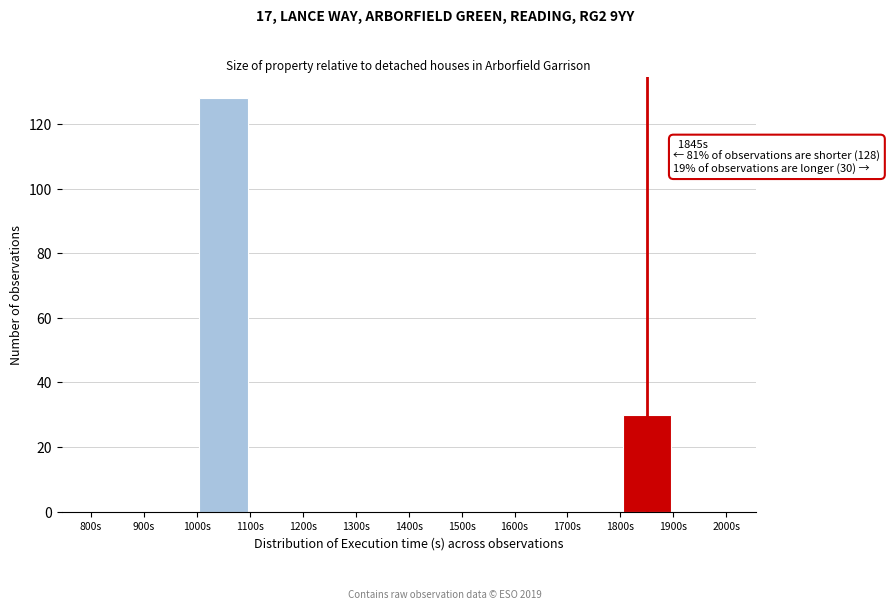

Which range on the x-axis has the tallest bar?

1000 to 1100